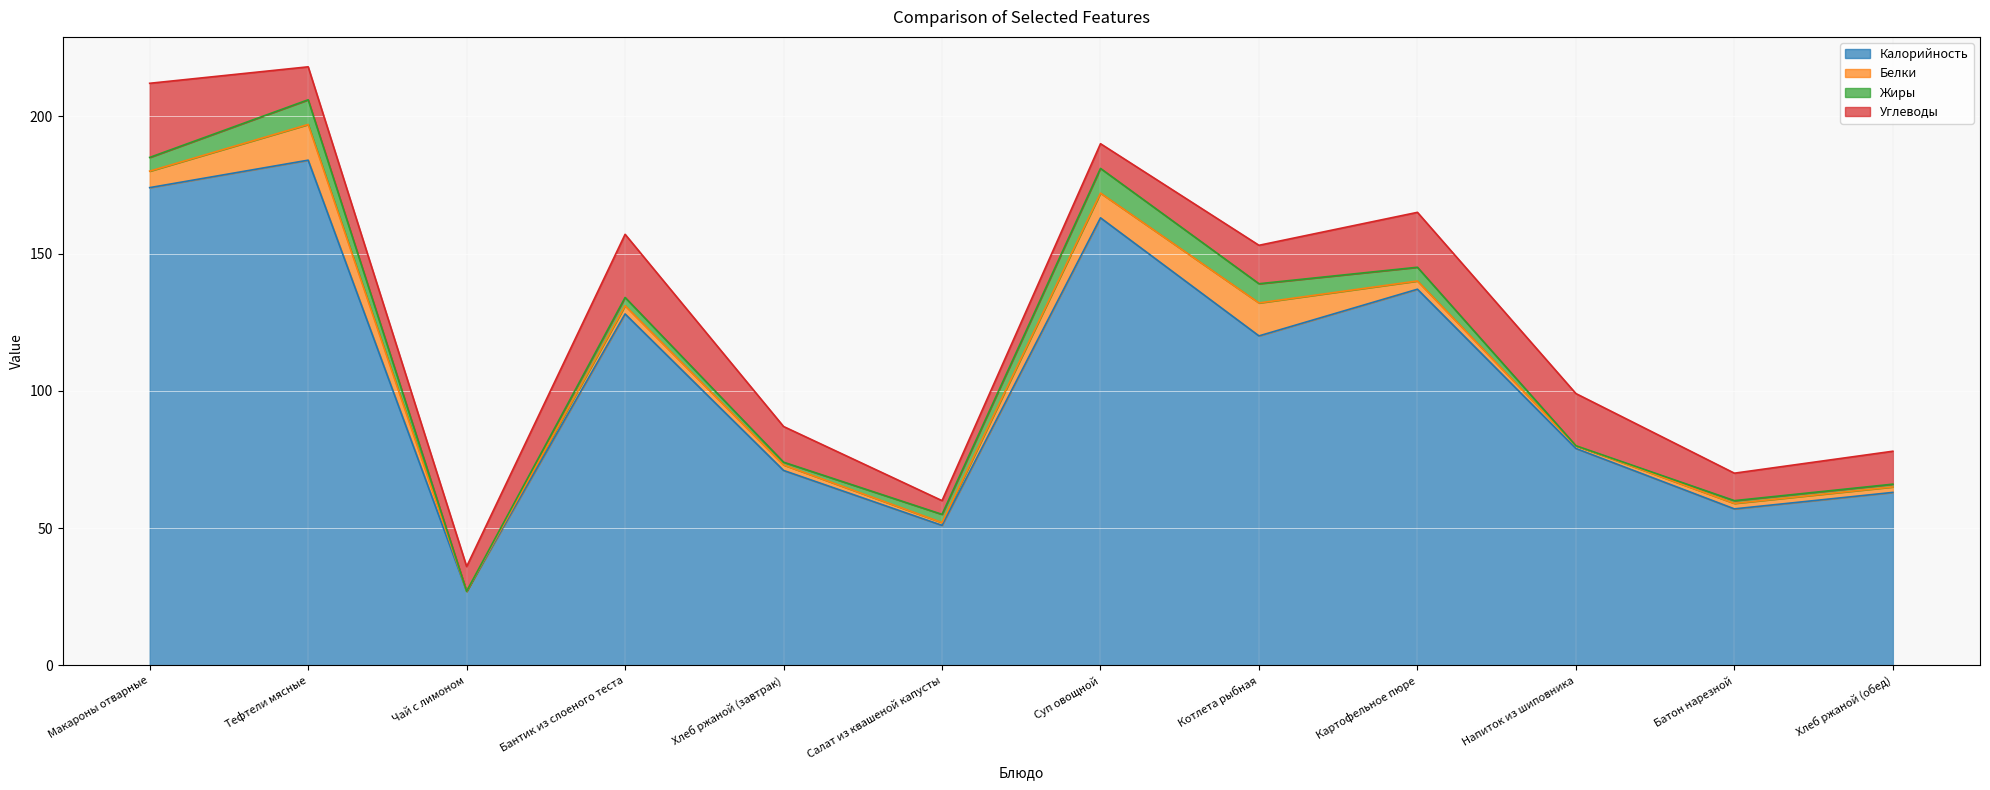

What is the maximum value for Белки?

13